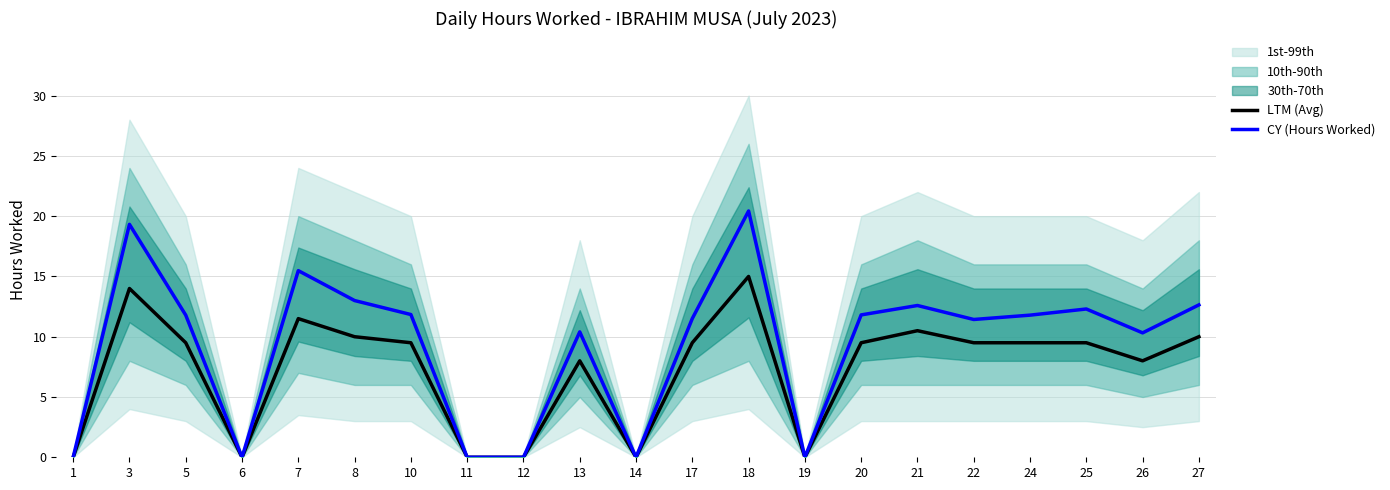

At which category does CY (Hours Worked) reach its first local peak?

3